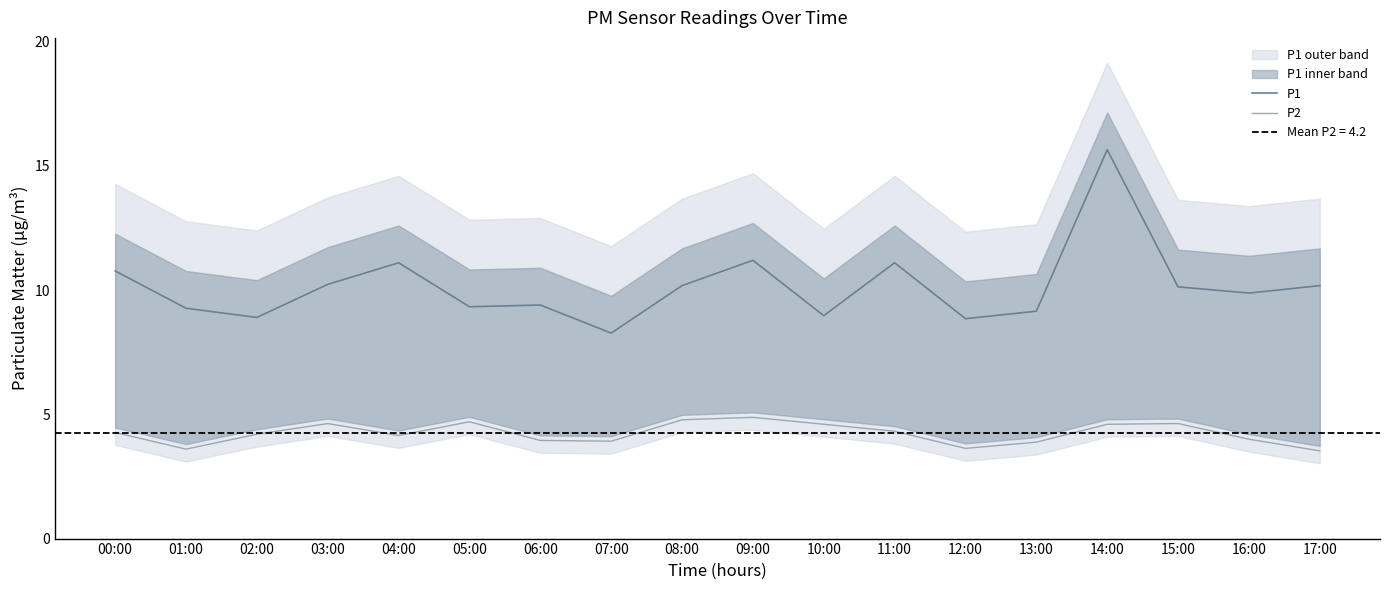

What are all the series names shown in the legend?

P1, P2